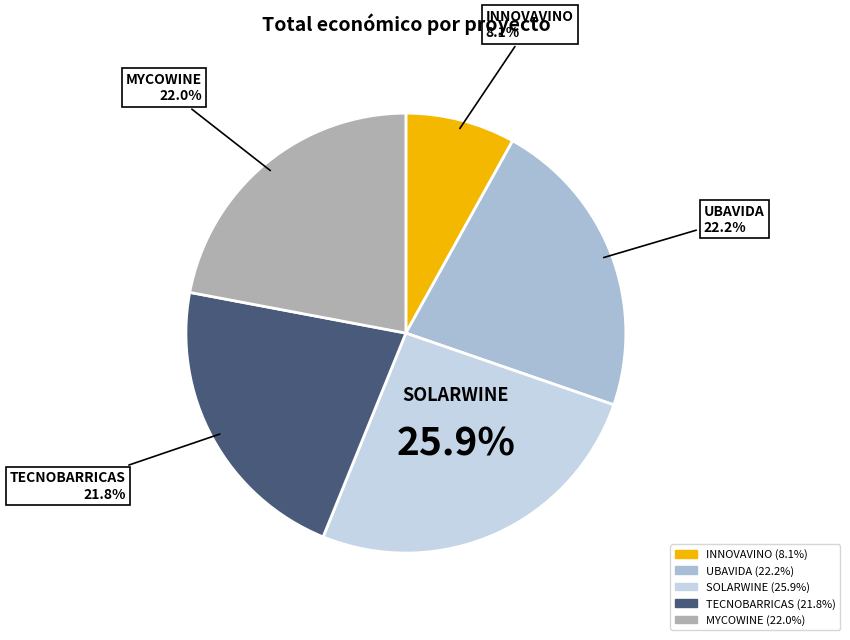

Do TECNOBARRICAS and MYCOWINE together represent more than half of the pie?

No